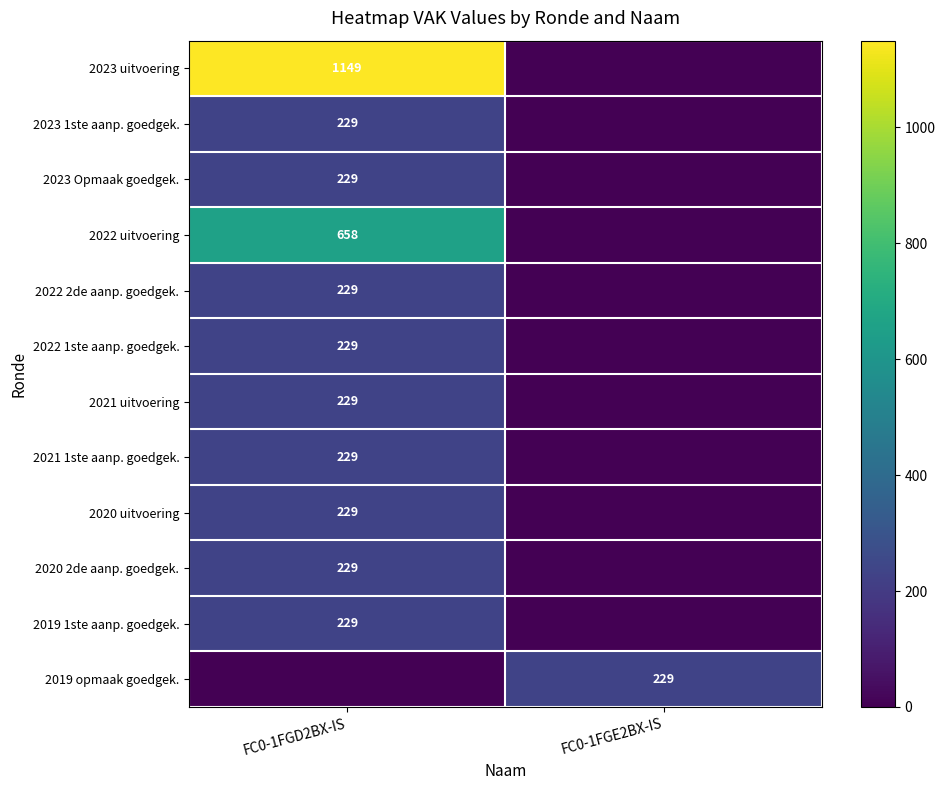

The value of 2021 uitvoering at FC0-1FGD2BX-IS is 229. True or false?

True